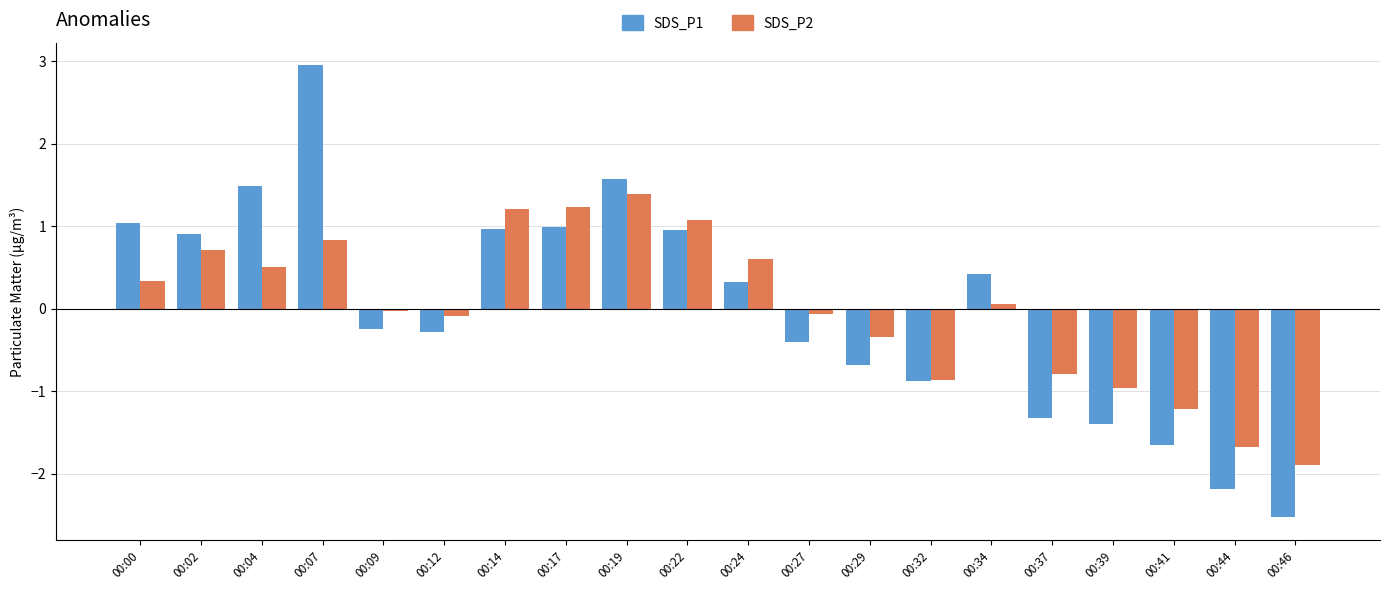

At which label does SDS_P2 reach its peak?

00:19